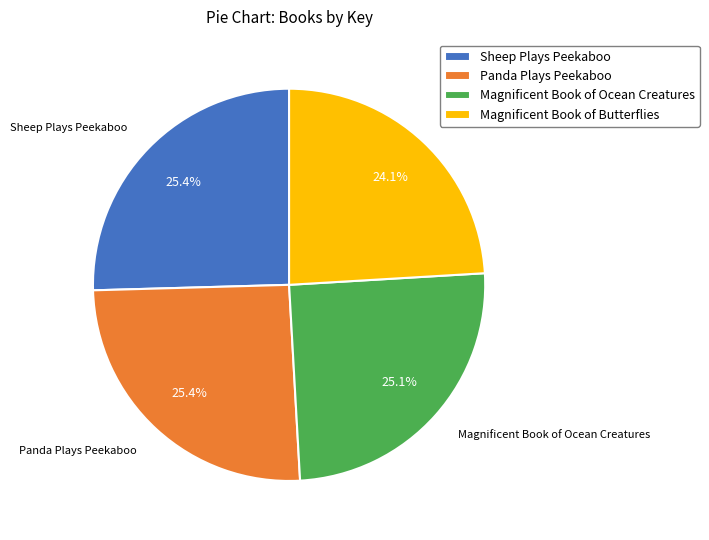

How many slices are in this pie chart?

4